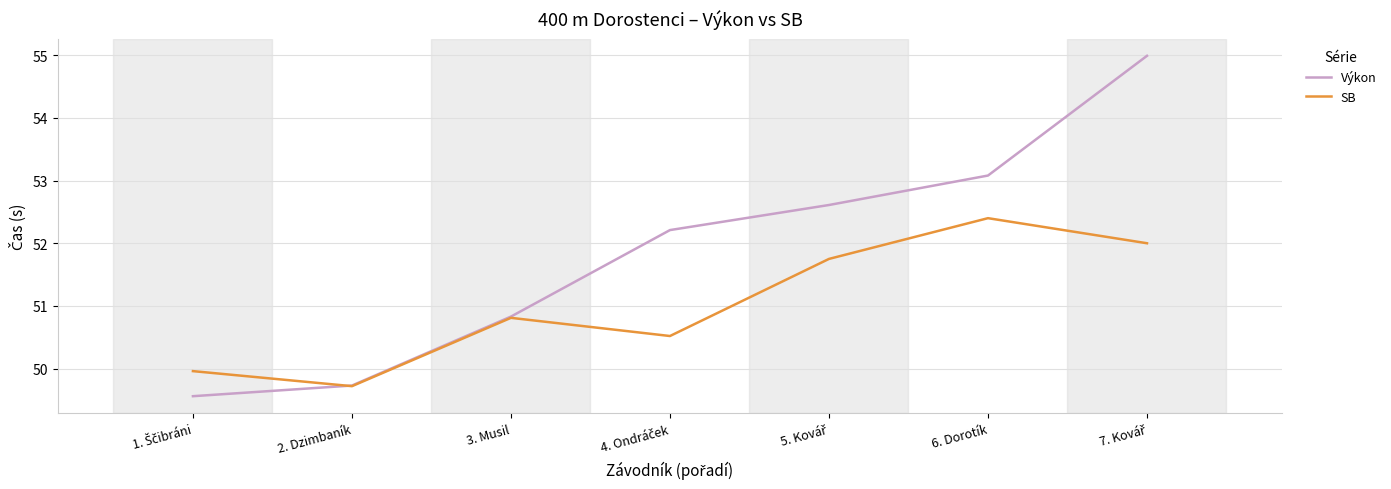

The SB series shows 50.8 at 3. Musil. True or false?

True